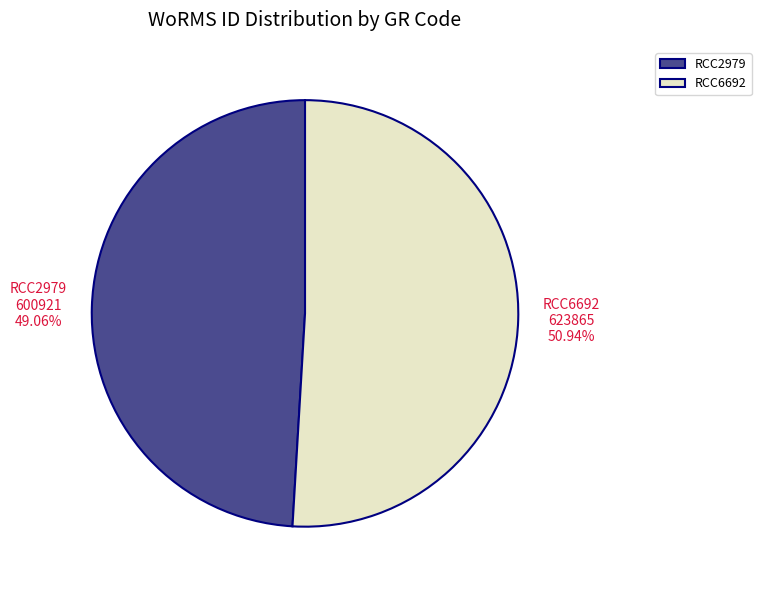

How many slices are in this pie chart?

2